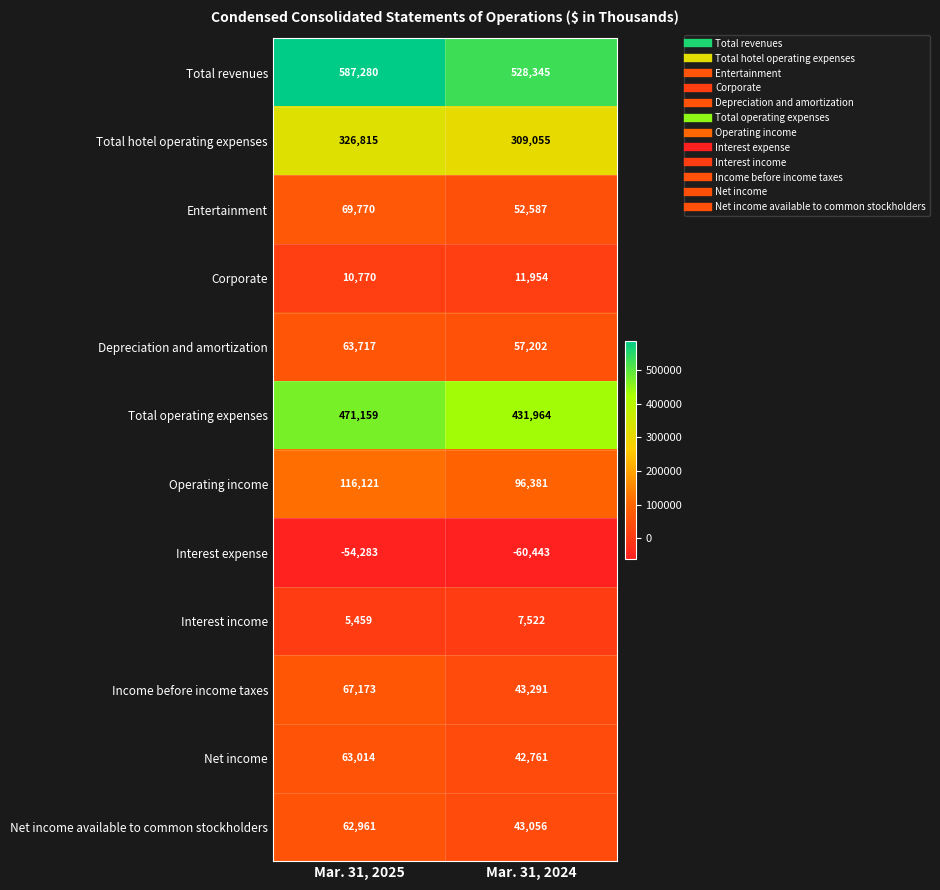

Is it true that Net income equals 42761 at Mar. 31, 2024?

True